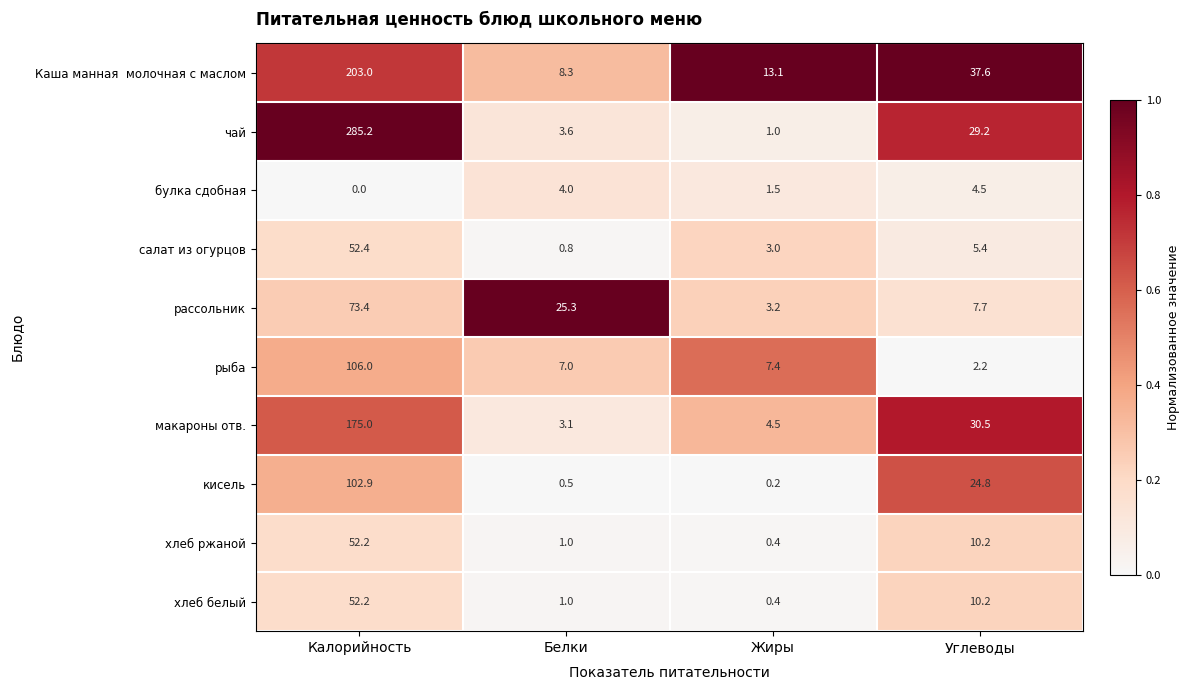

What is the spread (max minus min) of values at Калорийность?

285.2